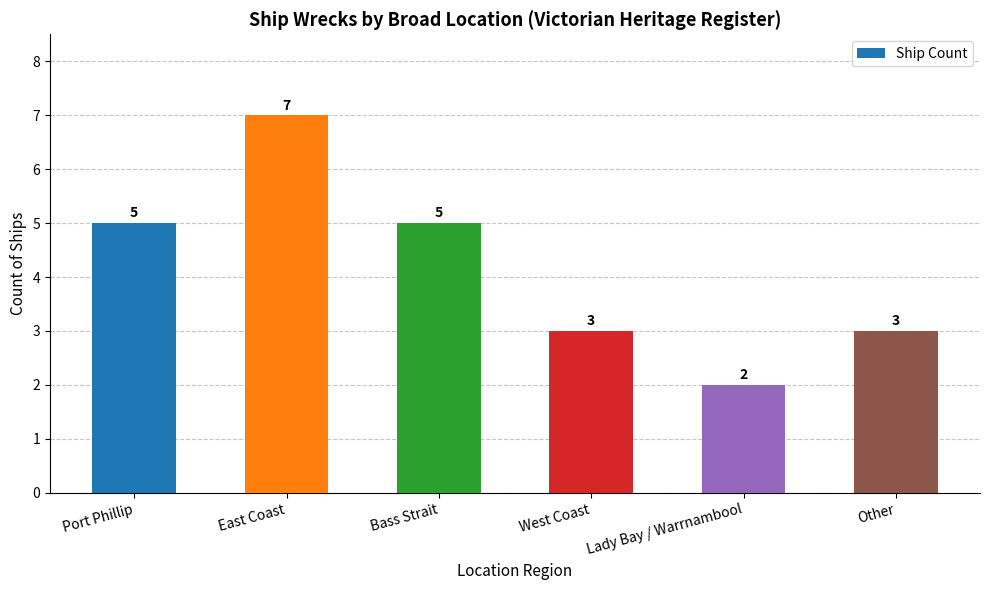

Count the values in the range 3 to 5.

4